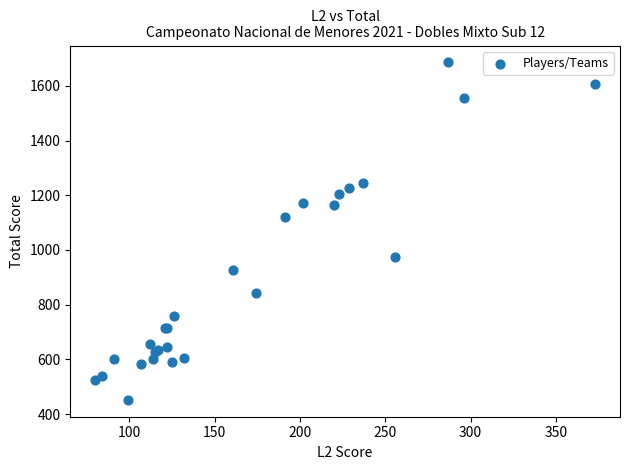

What Y value in the scatter plot is closest to 1069?

1122